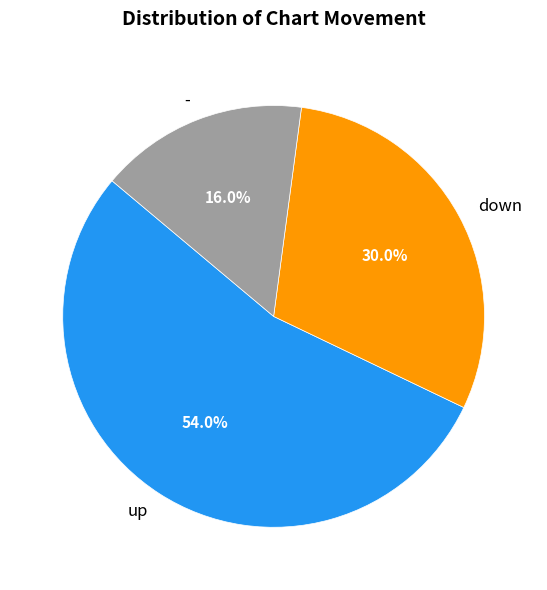

Count the number of slices in the pie.

3